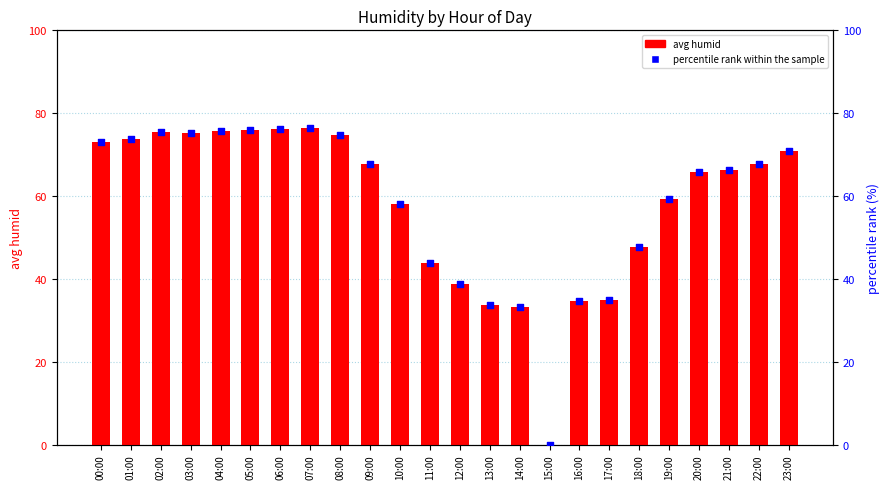

What are all the series names shown in the legend?

avg humid, percentile rank within the sample